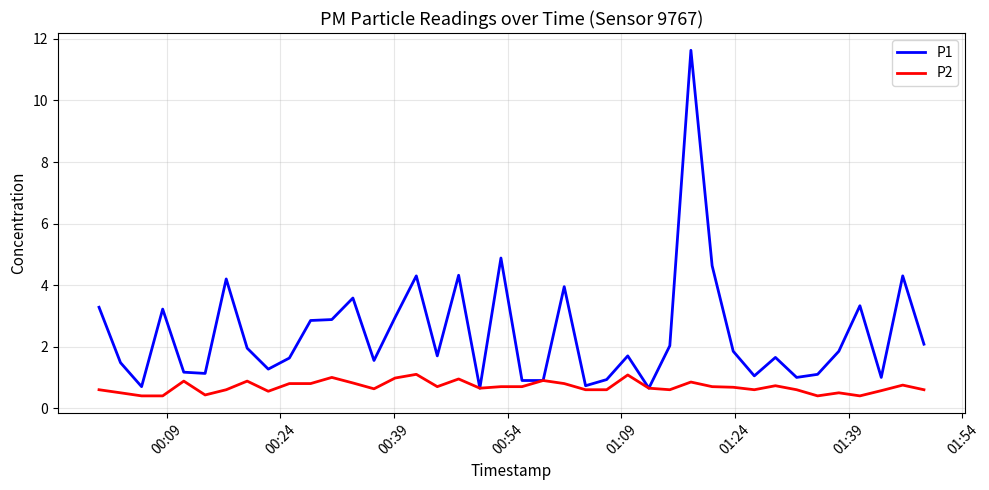

Which series has the widest spread of values?

P1